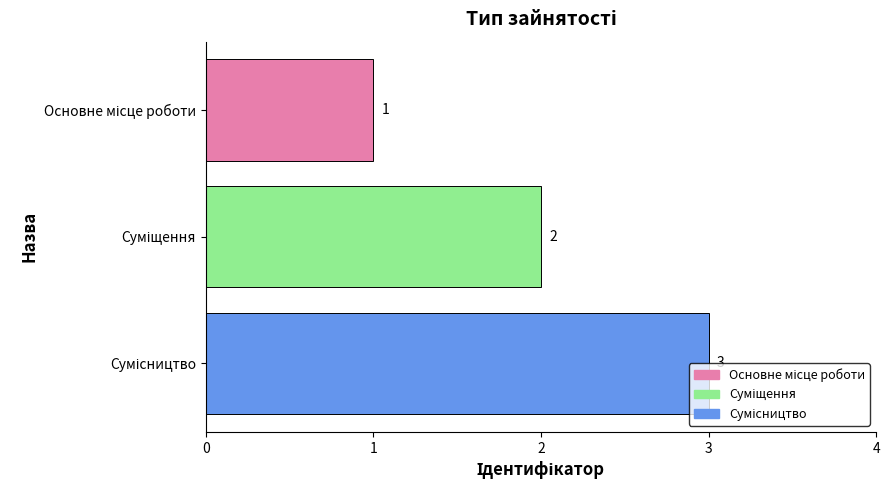

What is the value of the 3rd bar from the top?

3